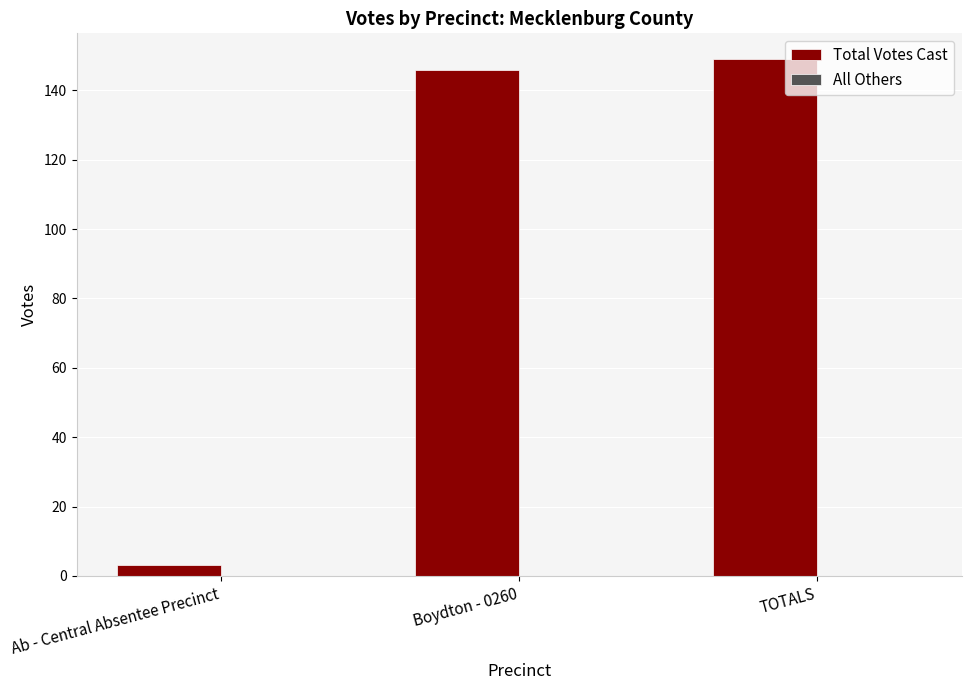

What is the approximate value at TOTALS?

149